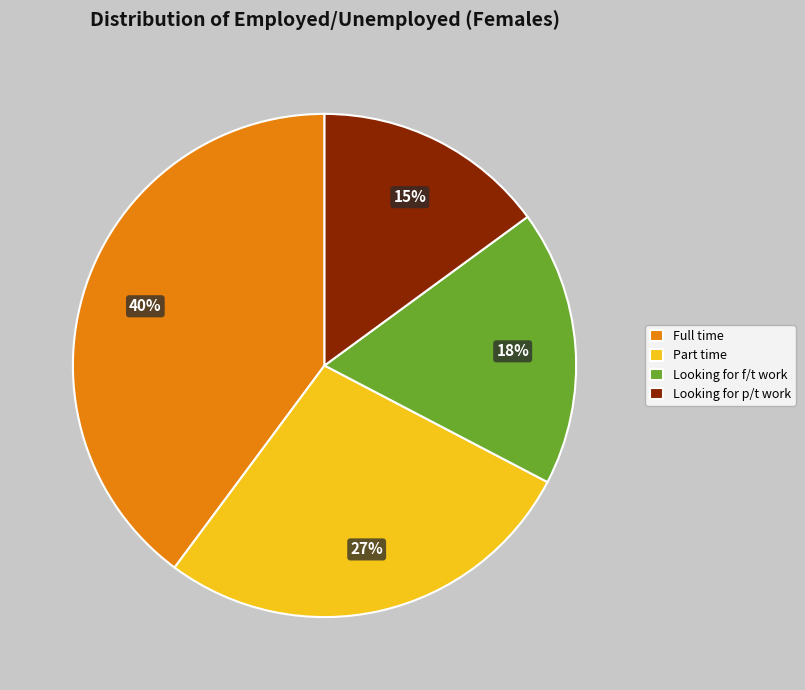

Does Part time account for over 50% of the chart?

No